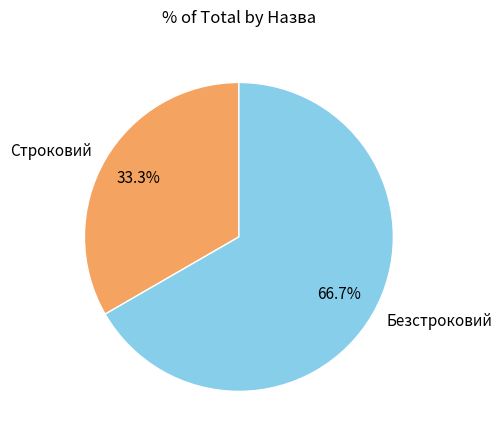

Combined, what portion of the pie is Строковий and Безстроковий?

100.0%